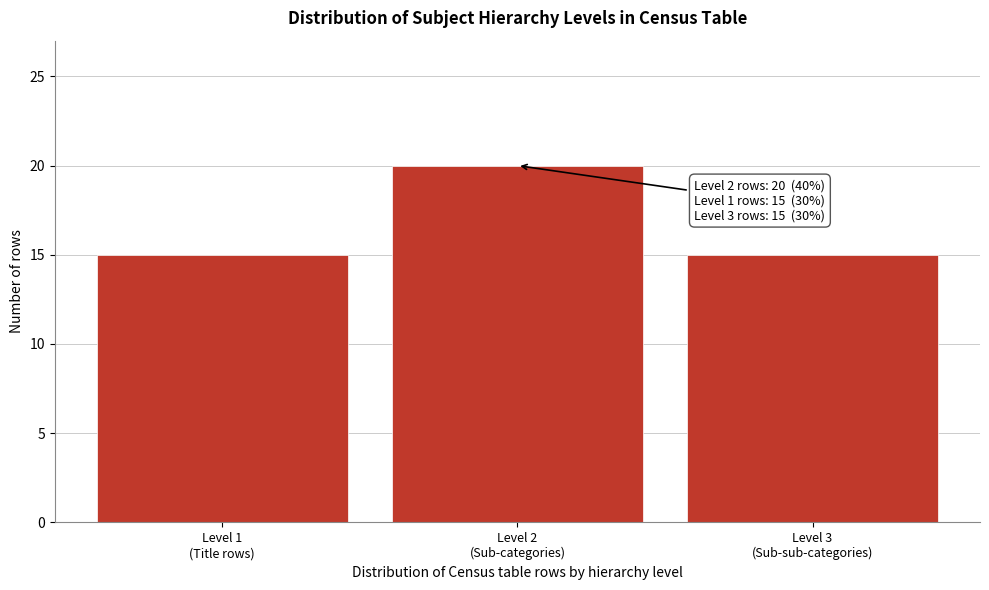

Reading left to right, list all the values displayed in this chart.

15	20	15